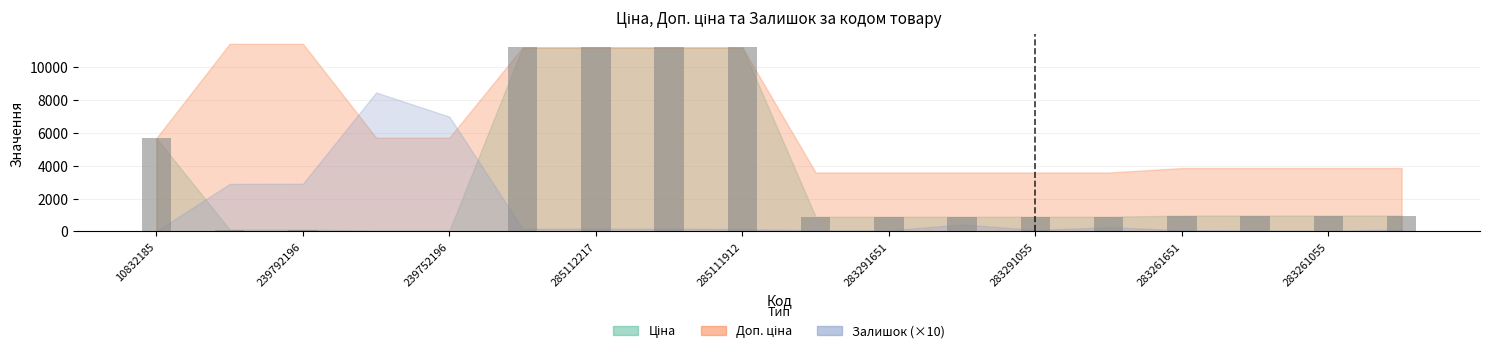

Which series has the largest range (max minus min)?

Ціна